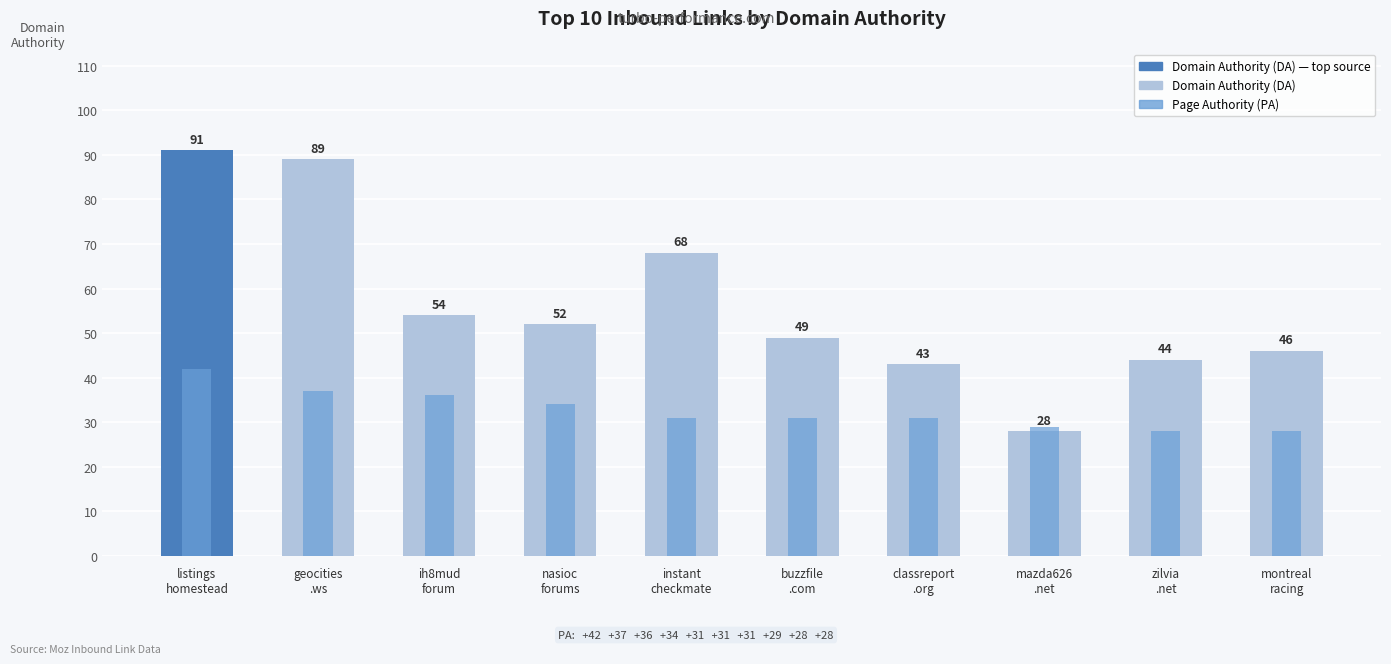

What is the label of the 6th bar from the left?

buzzfile
.com